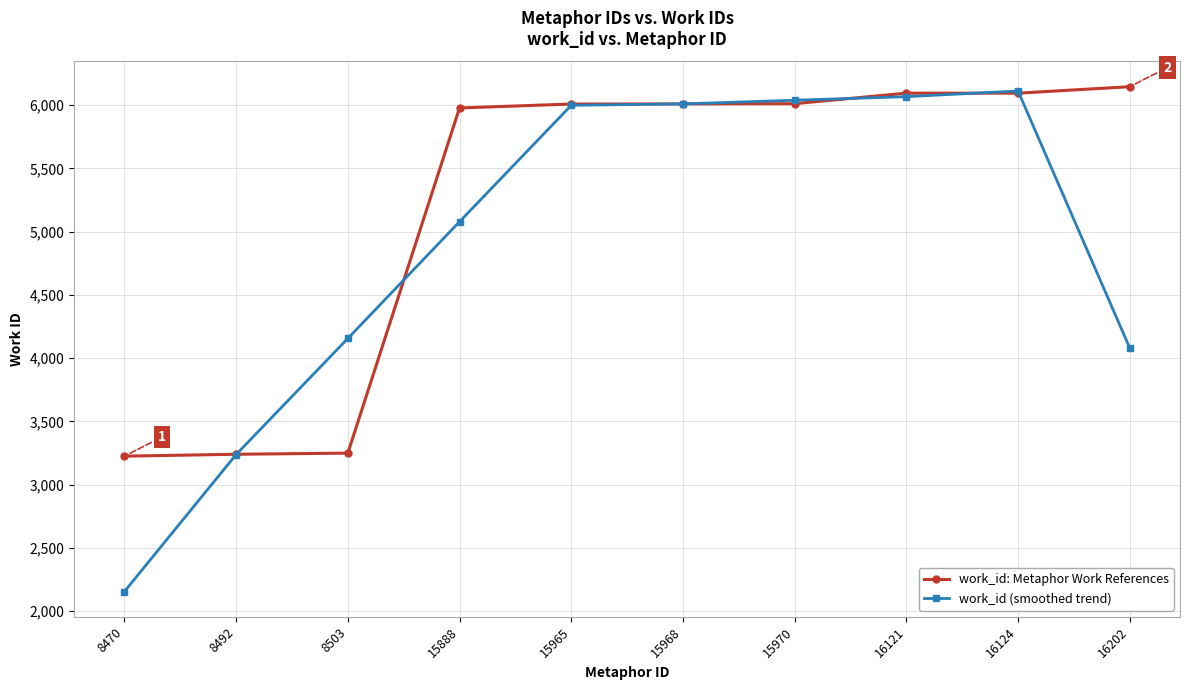

What value does the work_id (smoothed trend) series have at 16202?

4079.7